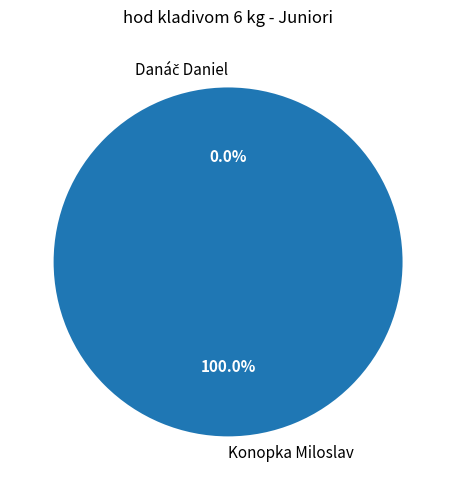

What percentage do Konopka Miloslav and Danáč Daniel together represent?

100.0%